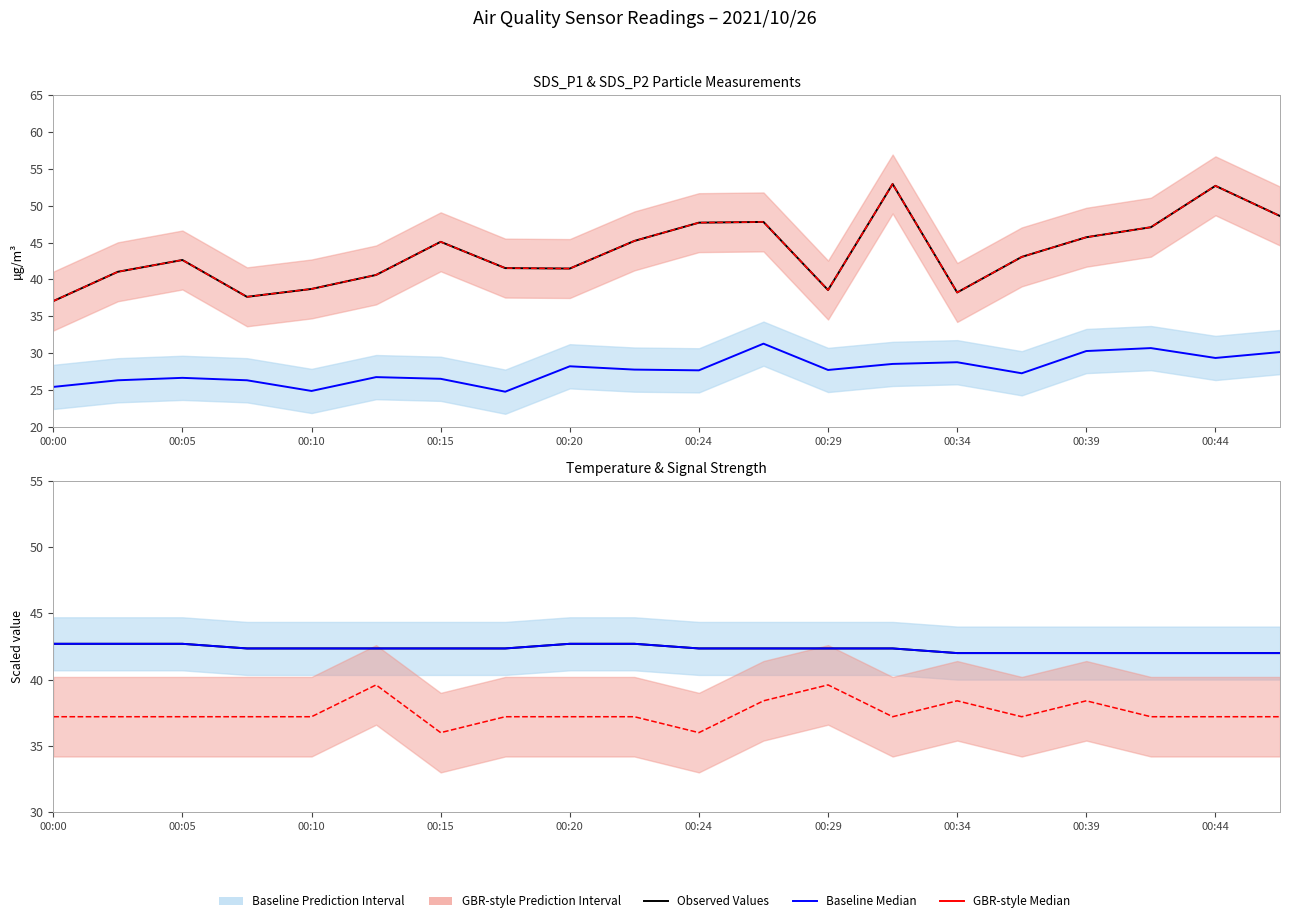

True or false: SDS_P1 (Observed) has a value of 38.2 at 00:34.

True